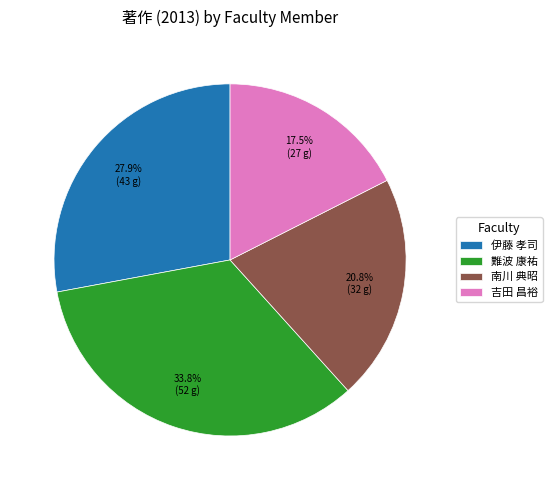

To the nearest percent, what percentage of the pie is 南川 典昭?

21%